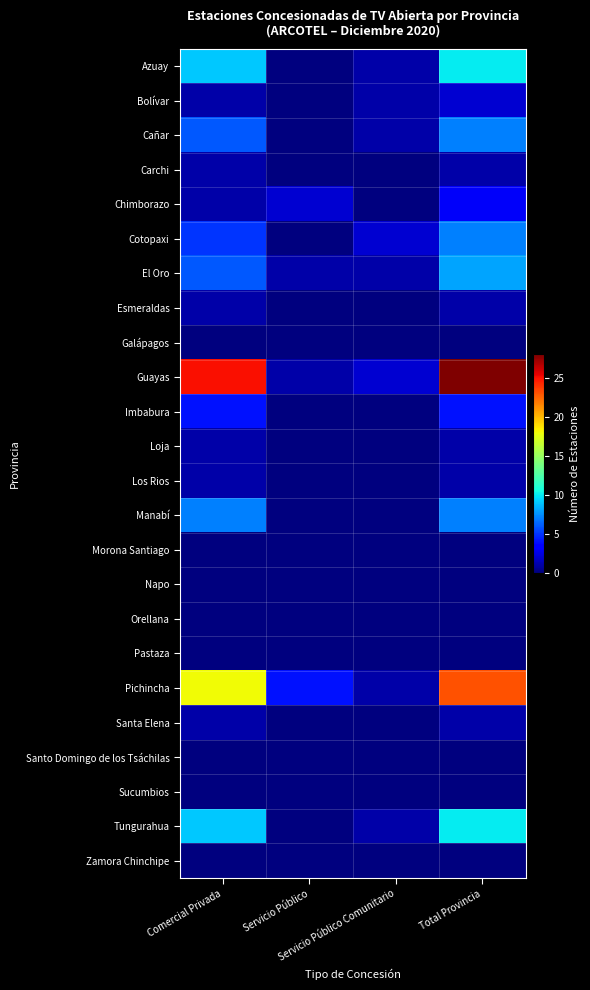

Rank the series at Servicio Público Comunitario from highest to lowest value.

Cotopaxi, Guayas, Azuay, Bolívar, Cañar, El Oro, Pichincha, Tungurahua, Carchi, Chimborazo, Esmeraldas, Galápagos, Imbabura, Loja, Los Rios, Manabí, Morona Santiago, Napo, Orellana, Pastaza, Santa Elena, Santo Domingo de los Tsáchilas, Sucumbios, Zamora Chinchipe